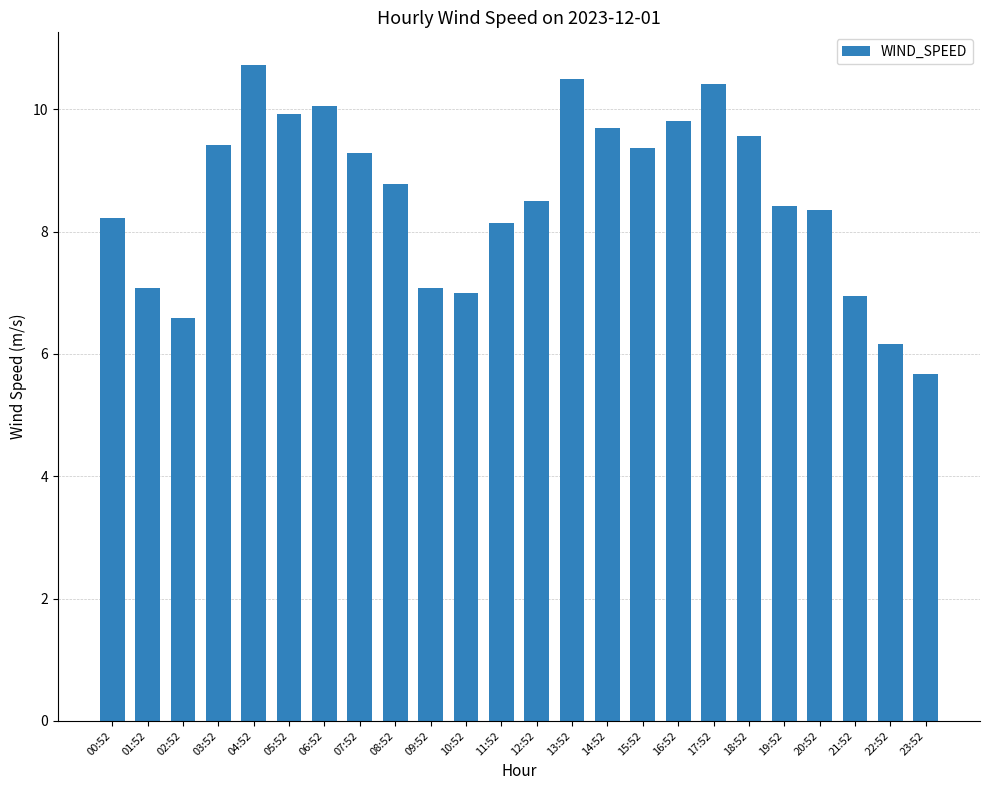

How many bars are there in total?

24